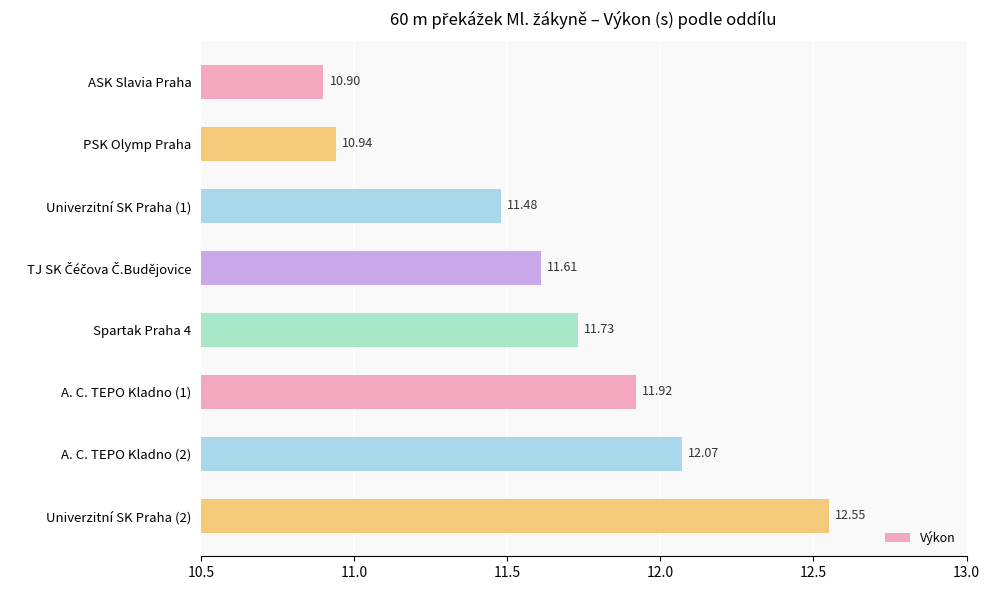

At which label is the value closest to 11?

PSK Olymp Praha